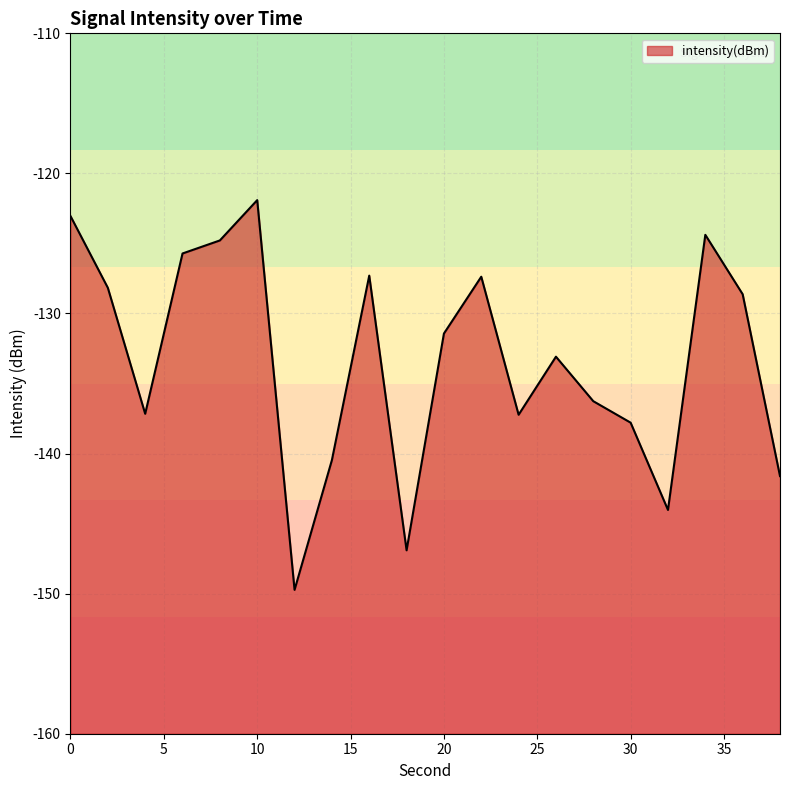

List the labels in order of value, smallest first.

12, 18, 32, 38, 14, 30, 24, 4, 28, 26, 20, 36, 2, 22, 16, 6, 8, 34, 0, 10